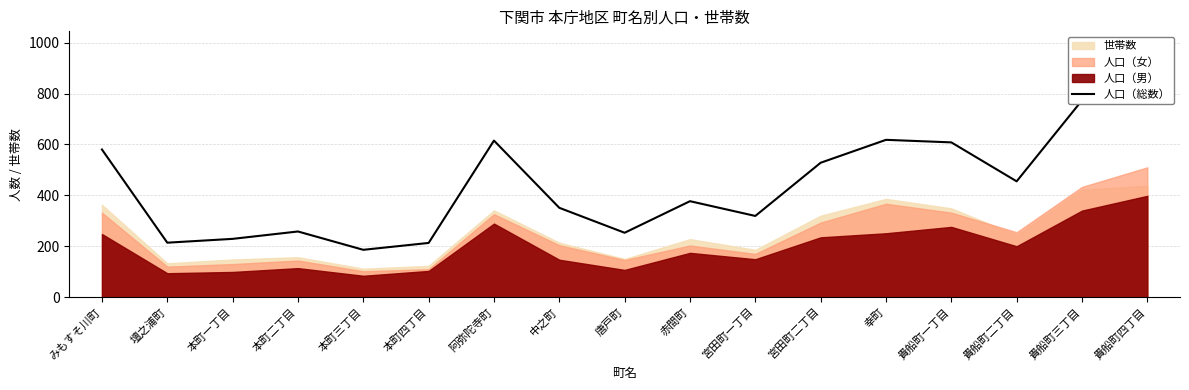

What is the label of the 14th point from the right?

本町二丁目